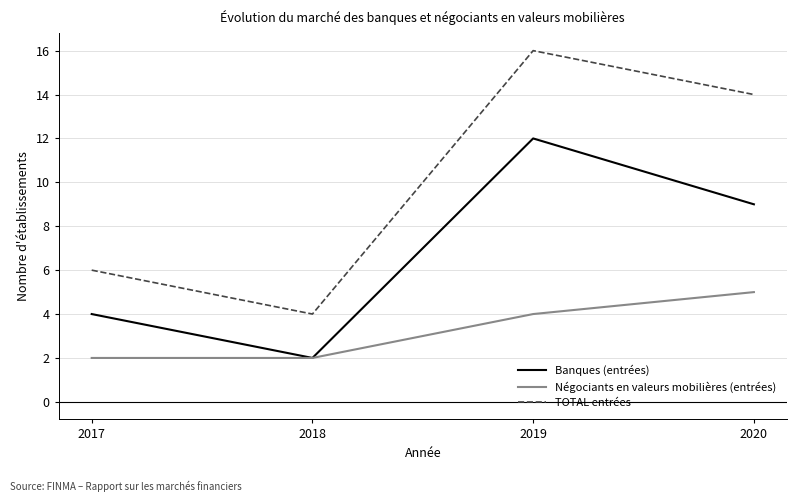

How many lines are shown in the chart?

3